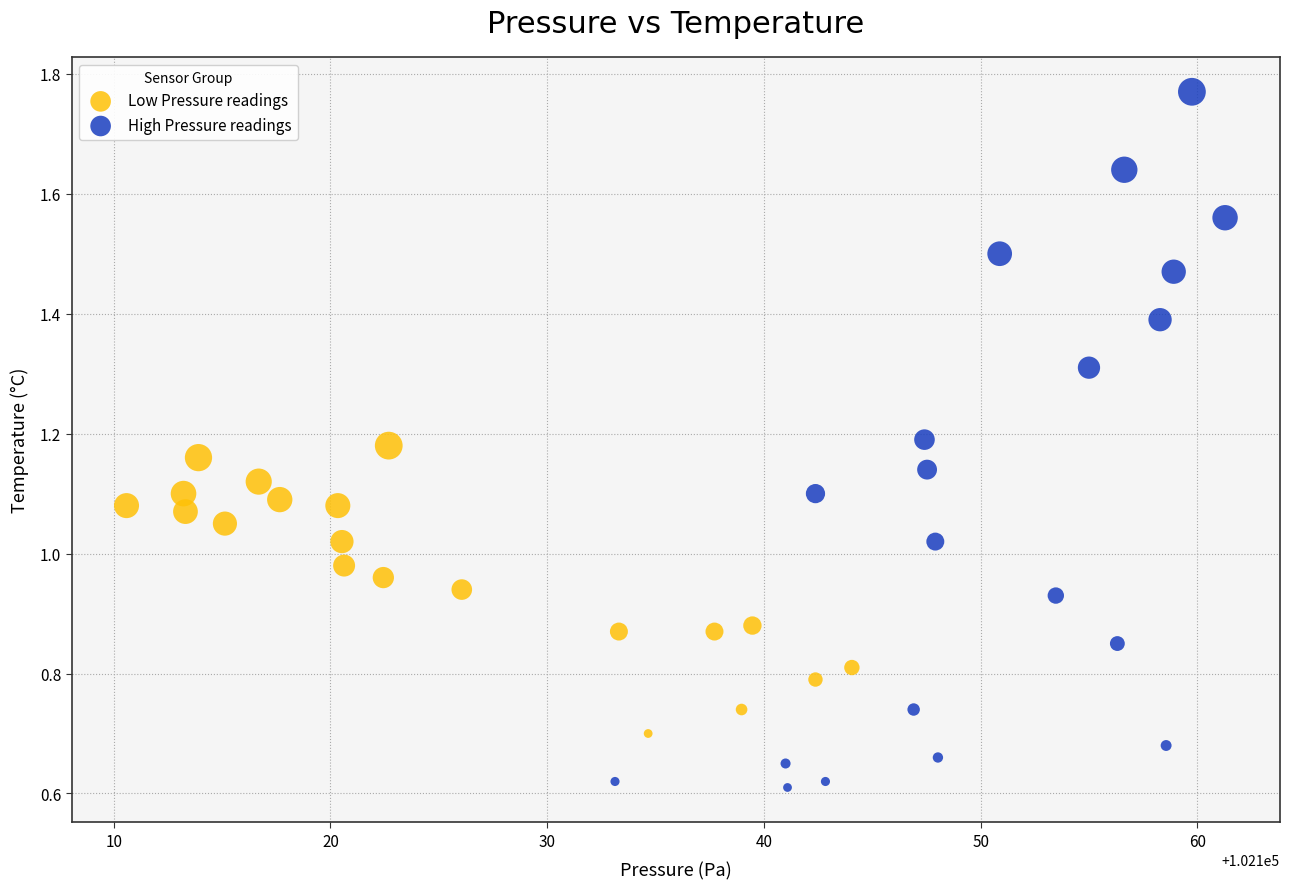

Which series reaches the minimum Y coordinate?

High Pressure readings